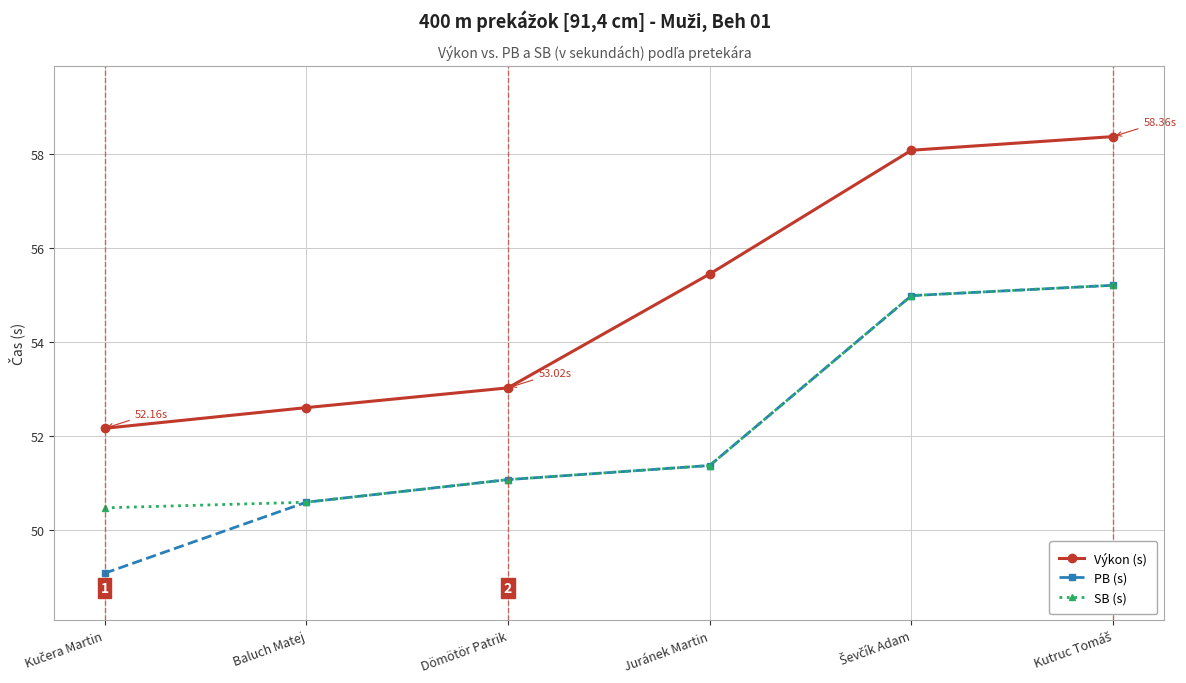

What is the total value across all series at Juránek Martin?

158.2